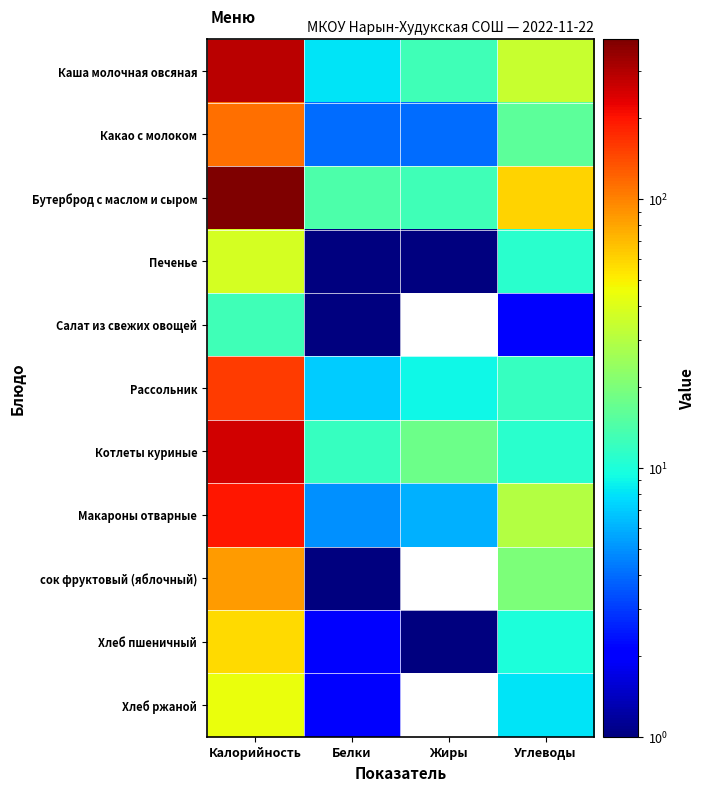

What is the total value across all series at Калорийность?

1640